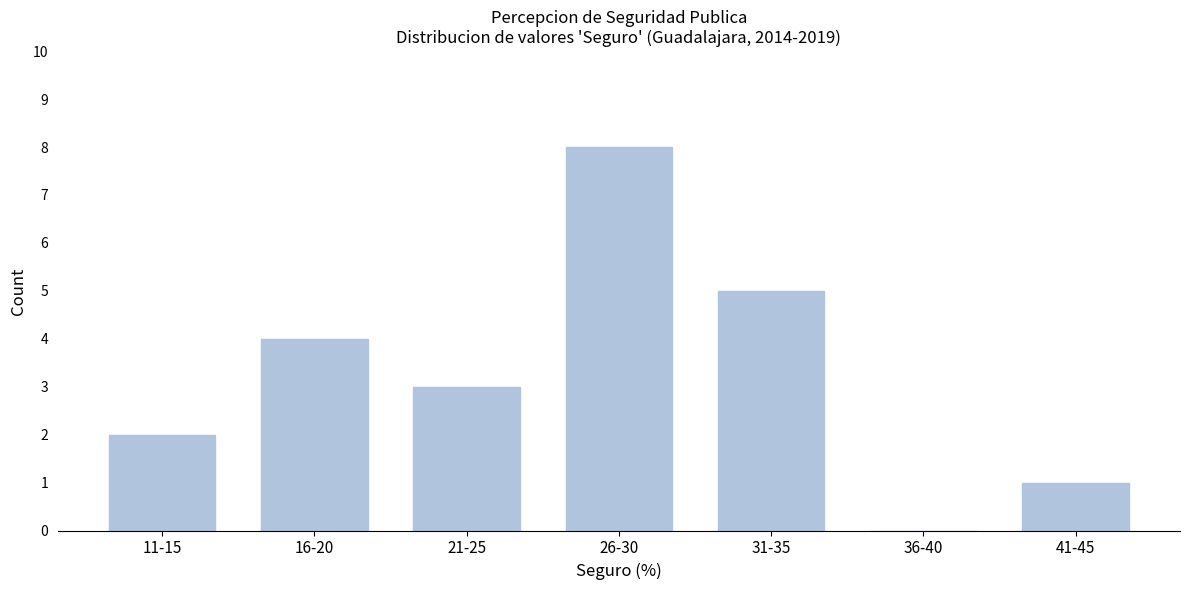

Reading left to right, what are all the values shown in this chart?

11-15=2	16-20=4	21-25=3	26-30=8	31-35=5	36-40=0	41-45=1